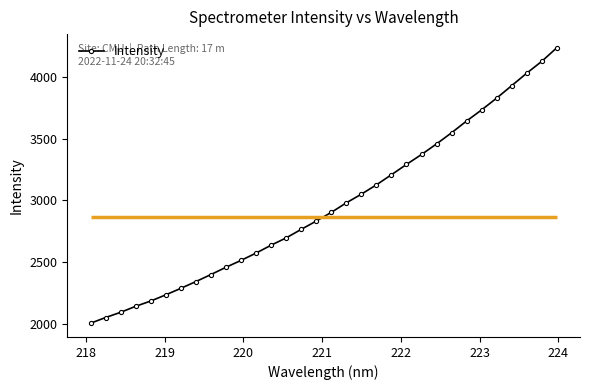

What is the minimum value for Intensity?

2003.6